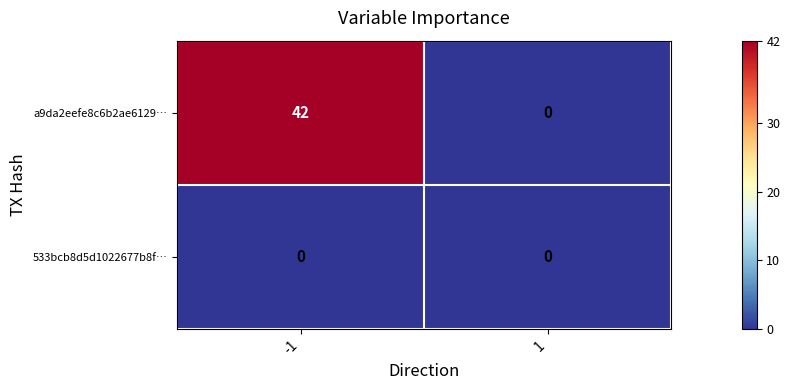

At how many categories does at least one series exceed 29?

1